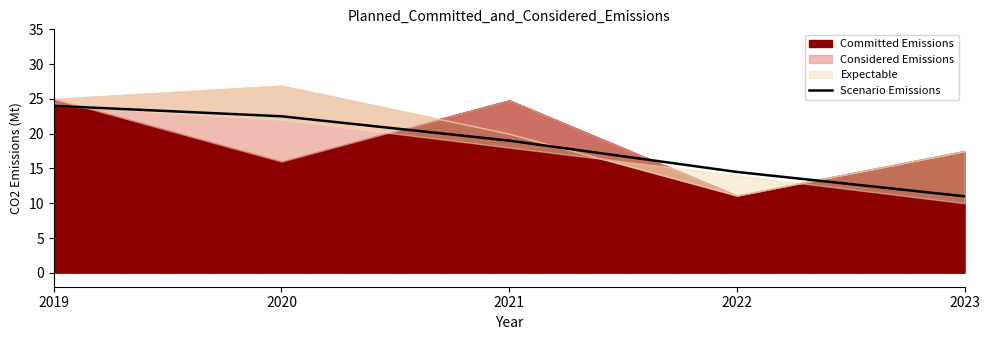

True or false: Scenario Emissions has a value of 22.5 at 2020.

True